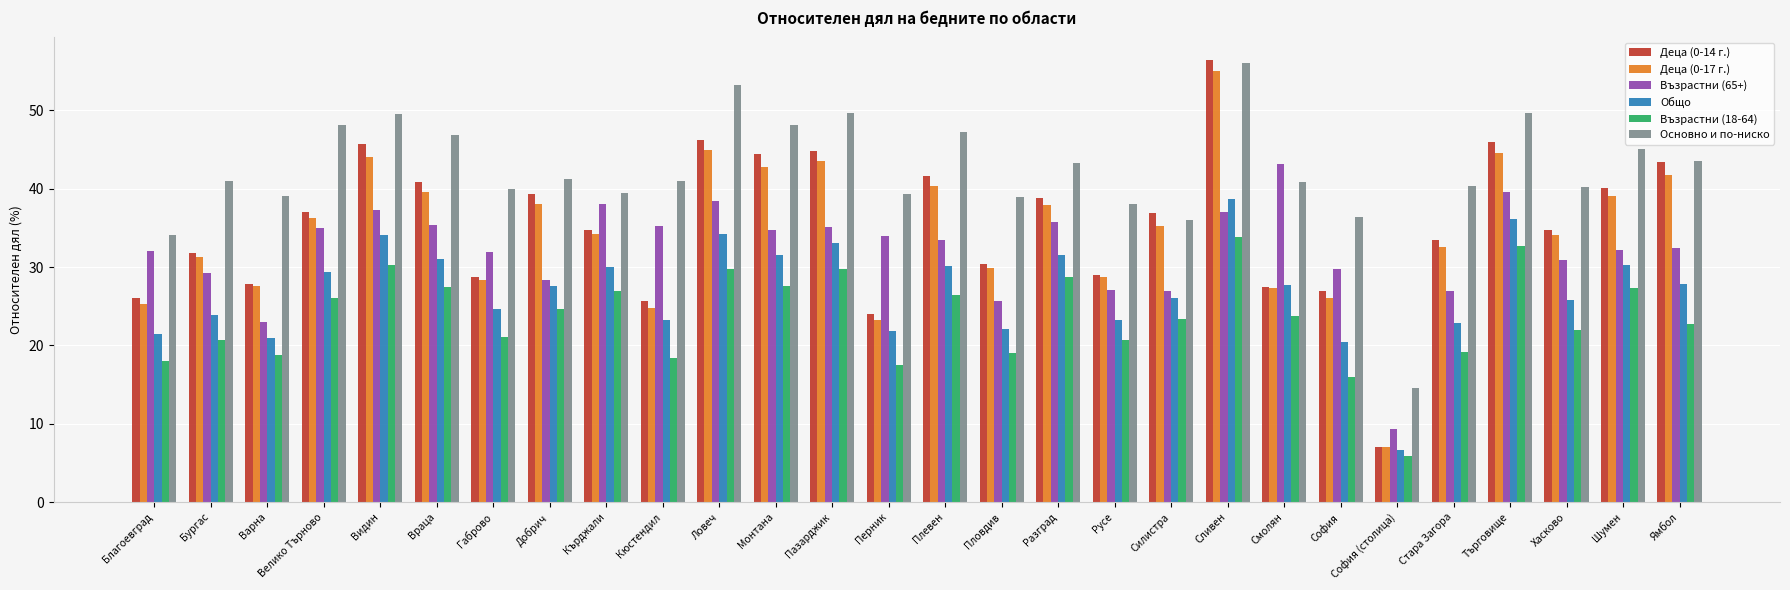

The Деца (0-14 г.) series shows 39.1 at Кюстендил. True or false?

False